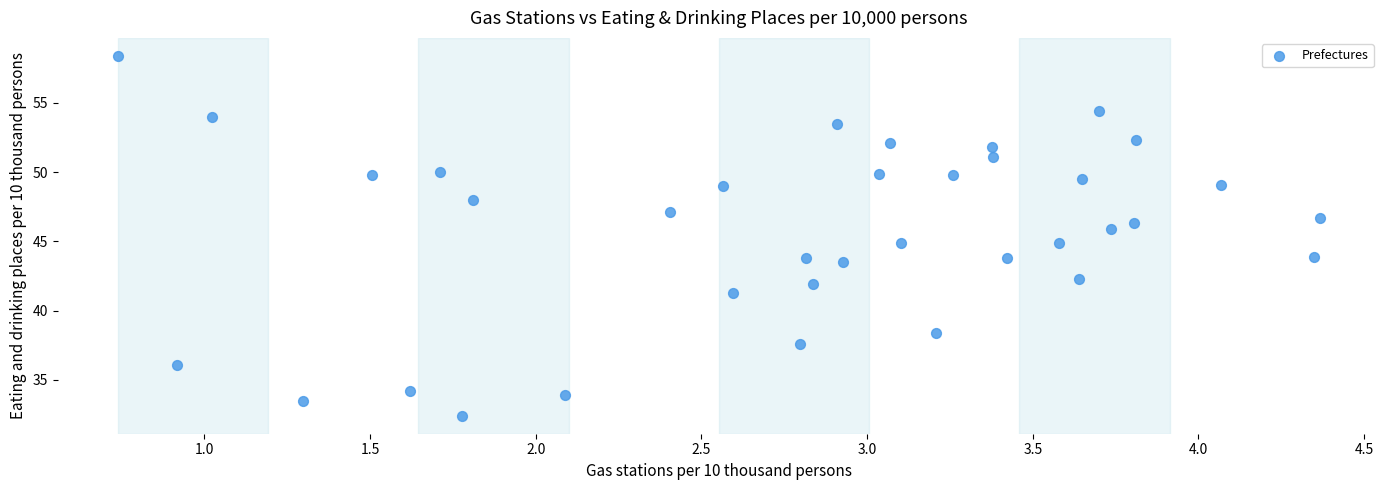

What is the range of Y values (max minus min)?

26.0